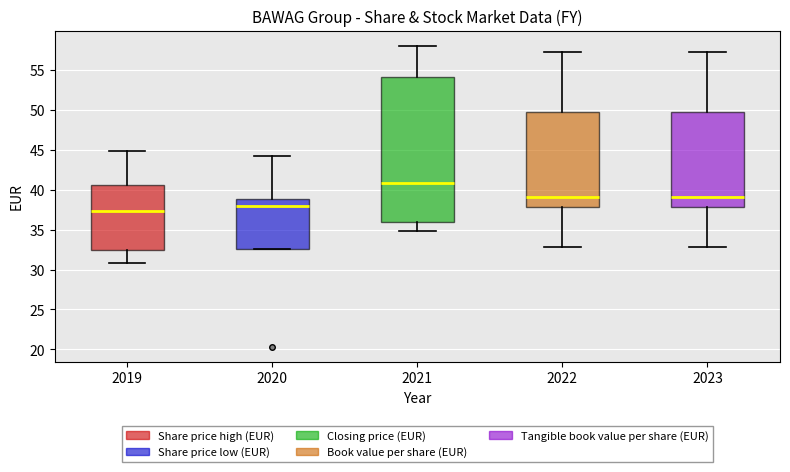

Where is the upper edge of the box at x = 2019 on the y-axis? The values are not printed on the chart, so give them approximately, as read against the axis.

40.5